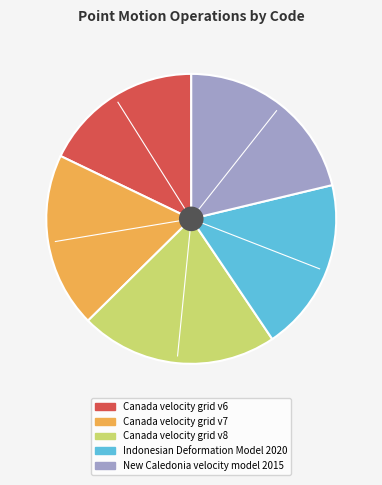

What is the ratio of the value at Canada velocity grid v6 to the value at Canada velocity grid v7?

0.9